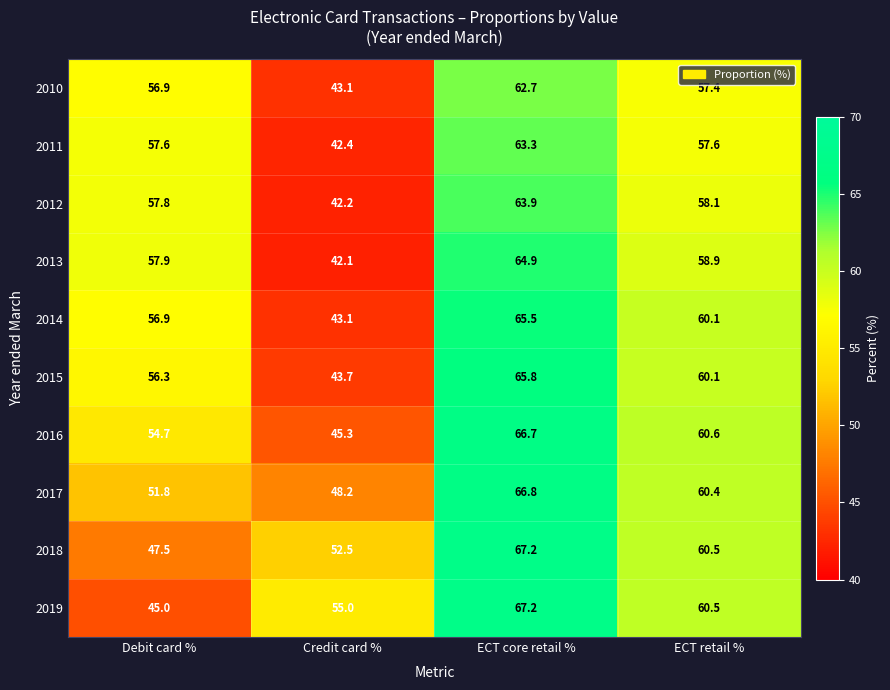

List the labels in order of 2010 value, smallest first.

Credit card %, Debit card %, ECT retail %, ECT core retail %